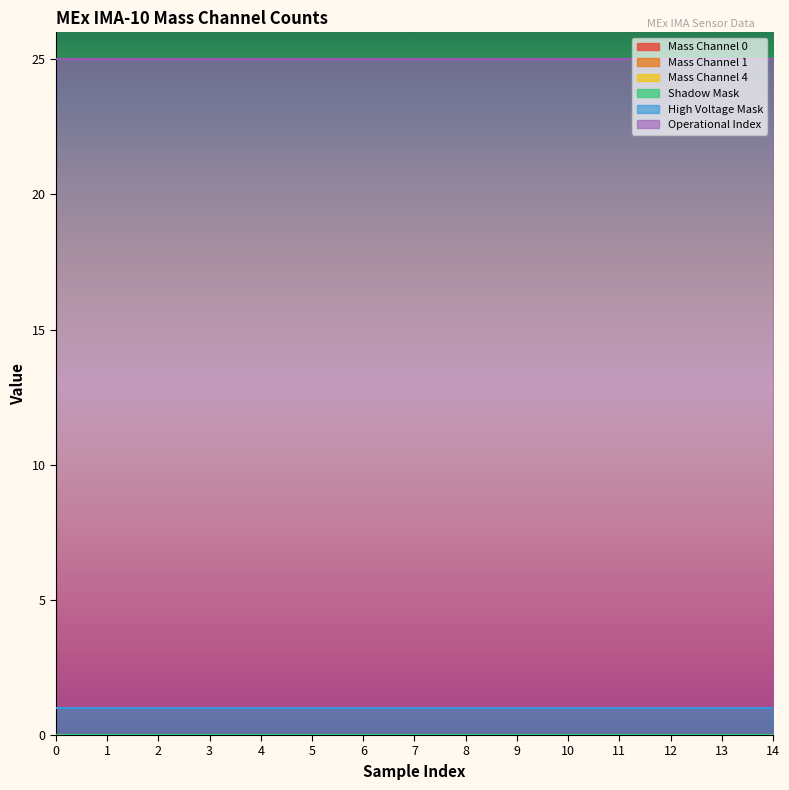

Which series has the largest range (max minus min)?

Mass Channel 0